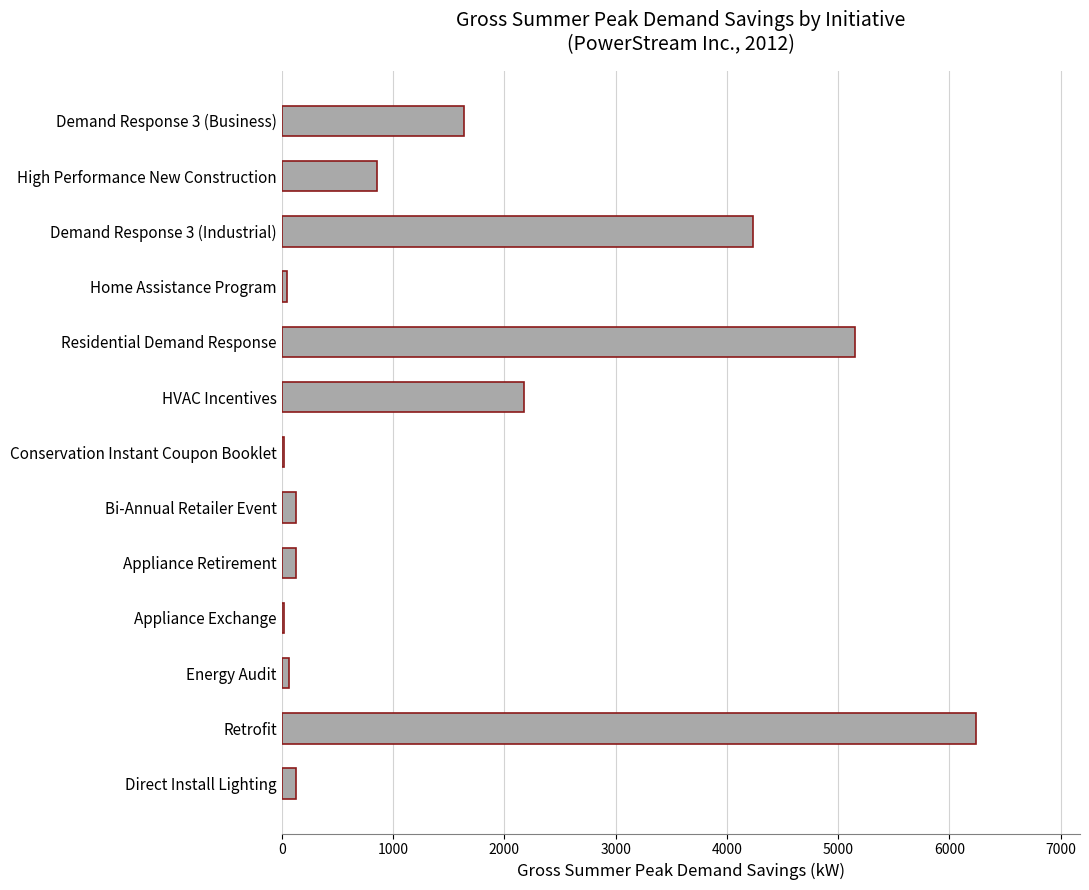

Is it true that the value at Residential Demand Response is 5150.6?

True